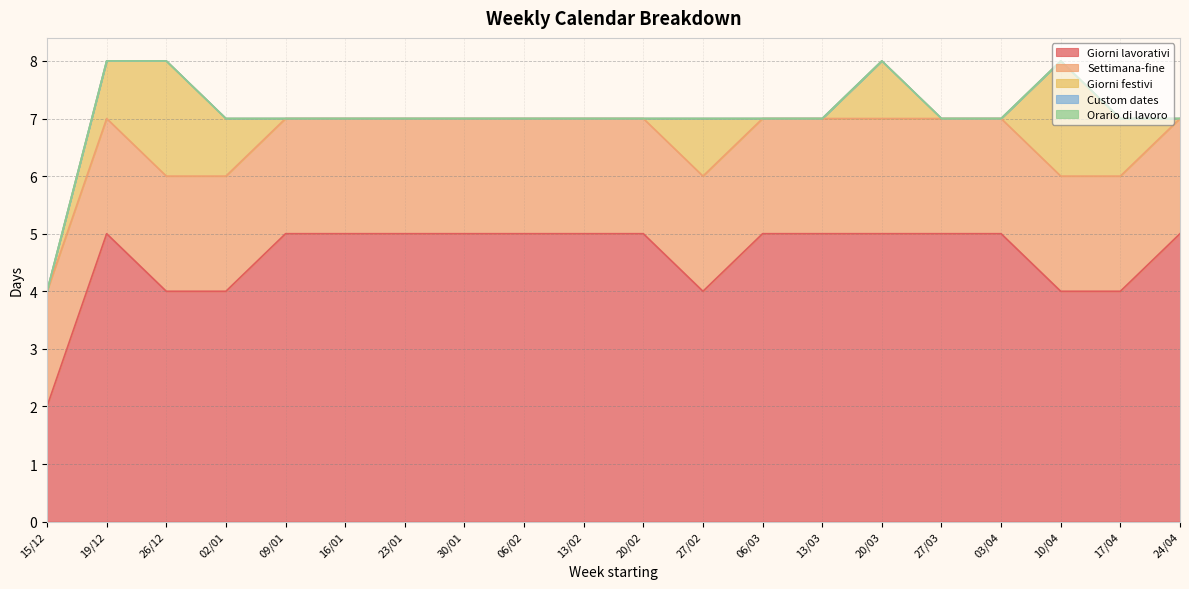

Between 27/02 and 27/03, which series saw the biggest shift?

Giorni lavorativi